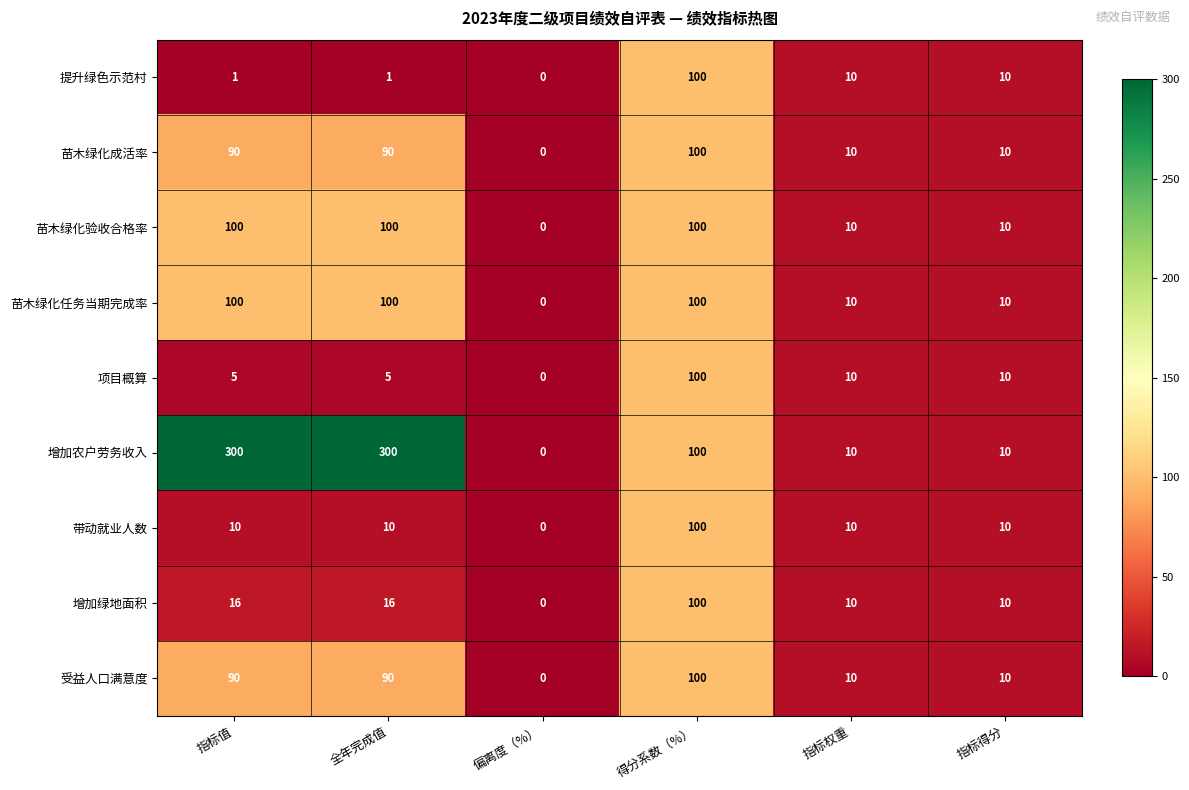

Which label corresponds to the smallest value in the chart?

偏离度（%）